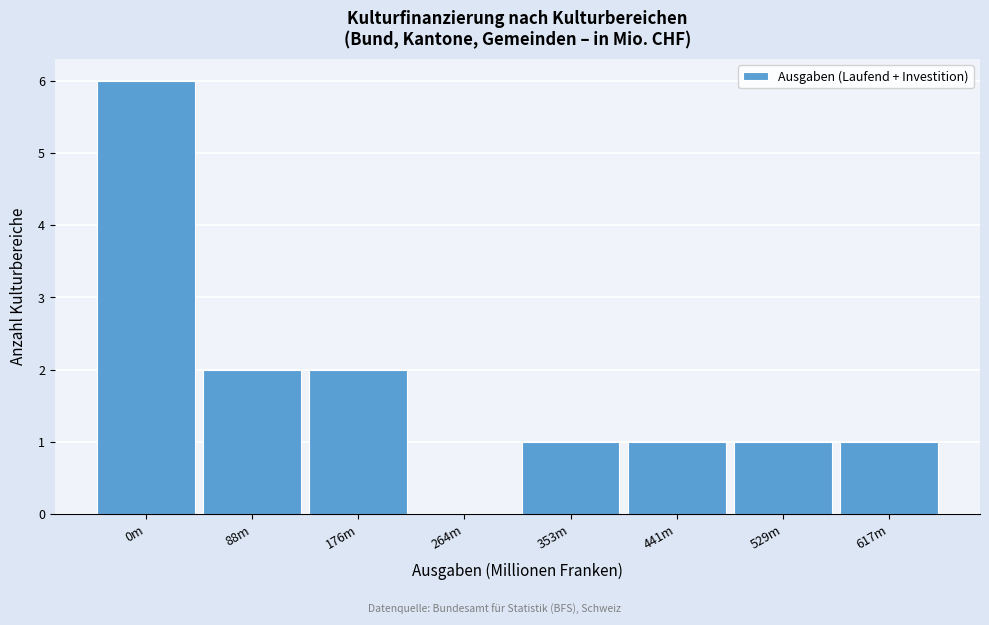

Reading left to right, list all the values displayed in this chart.

0m=6	88m=2	176m=2	264m=0	353m=1	441m=1	529m=1	617m=1